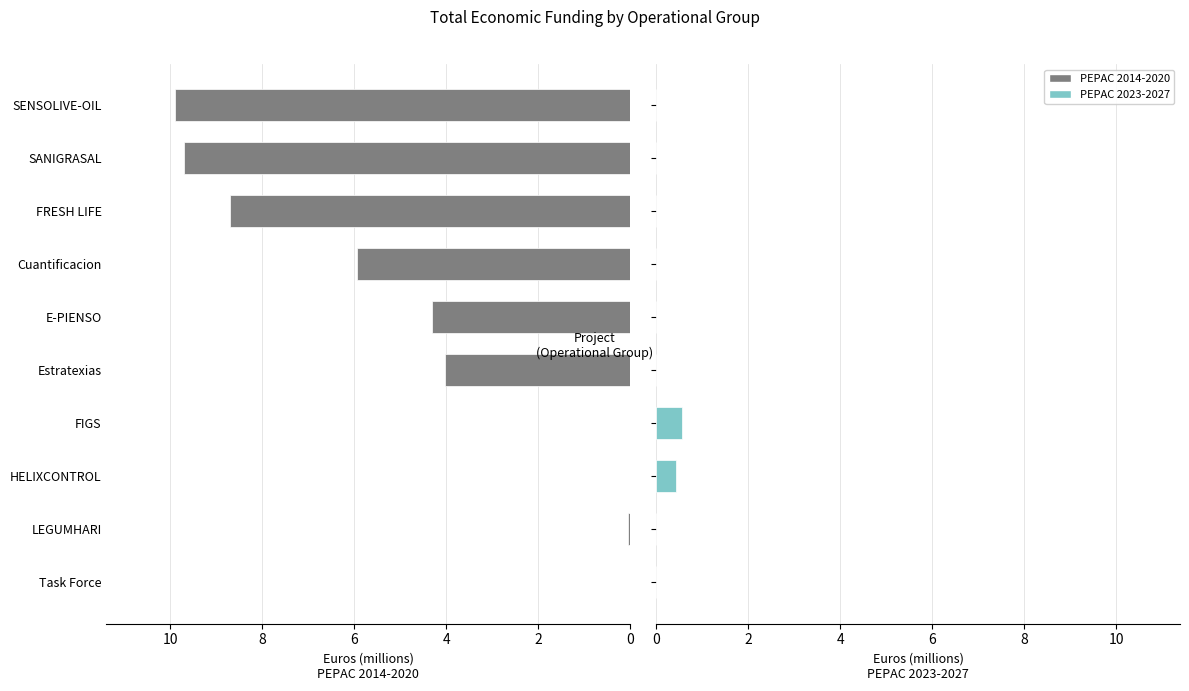

How many data points in PEPAC 2014-2020 are above 4?

6